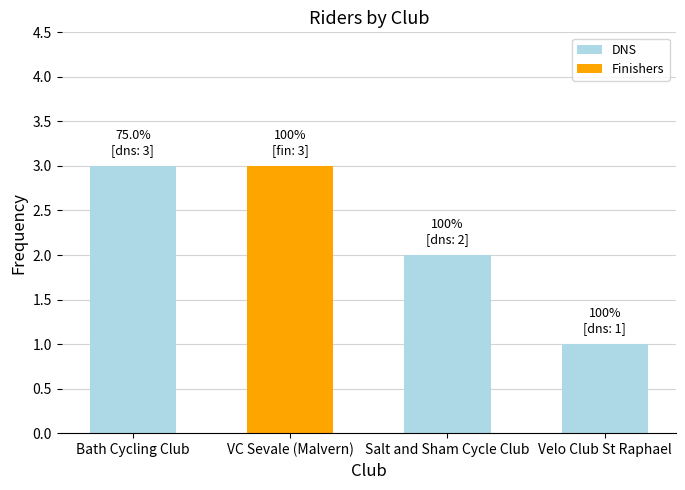

What is the sum of the DNS values at Bath Cycling Club and VC Sevale (Malvern)?

3